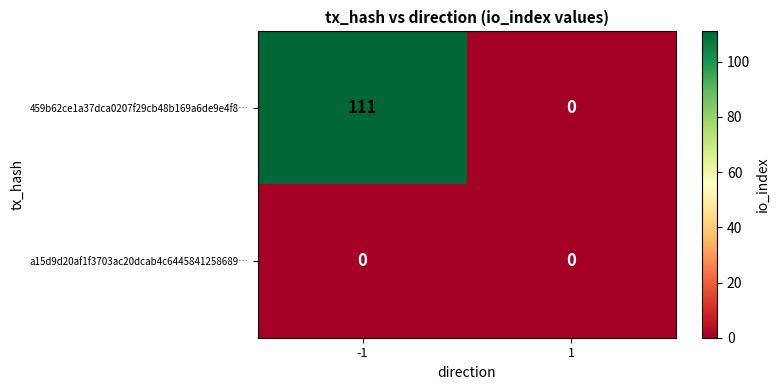

Count the number of data series in this chart.

2